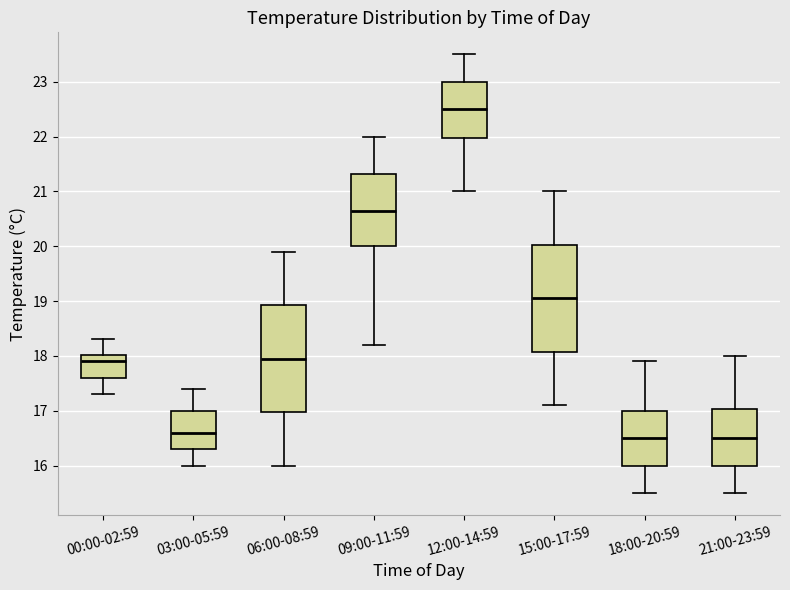

Reading left to right, transcribe this box plot: for each box, give where its median line is, the range the box spans, and where its two whiskers end, as read against the y-axis. The values are not printed on the chart, so give them approximately, as read against the axis.

00:00-02:59: median 17.9, box 17.6 to 18.0, whiskers 17.3 to 18.3
03:00-05:59: median 16.6, box 16.3 to 17.0, whiskers 16.0 to 17.4
06:00-08:59: median 18.0, box 17.0 to 18.9, whiskers 16.0 to 19.9
09:00-11:59: median 20.7, box 20.0 to 21.3, whiskers 18.2 to 22.0
12:00-14:59: median 22.5, box 22.0 to 23.0, whiskers 21.0 to 23.5
15:00-17:59: median 19.1, box 18.1 to 20.0, whiskers 17.1 to 21.0
18:00-20:59: median 16.5, box 16.0 to 17.0, whiskers 15.5 to 17.9
21:00-23:59: median 16.5, box 16.0 to 17.0, whiskers 15.5 to 18.0